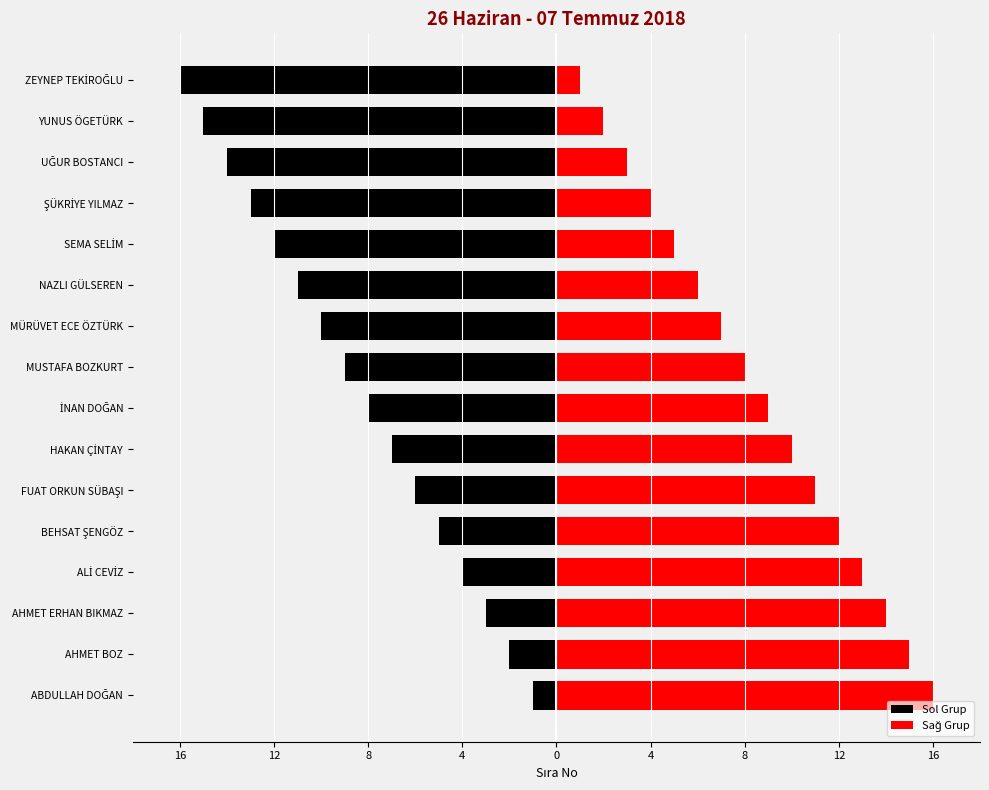

What is the difference between the maximum and minimum values in the Sağ Grup series?

15